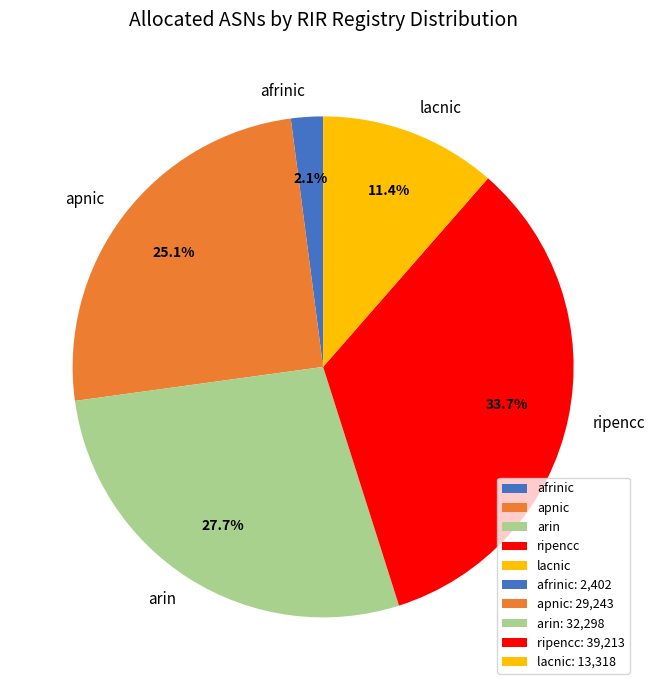

Which slice is the largest?

ripencc